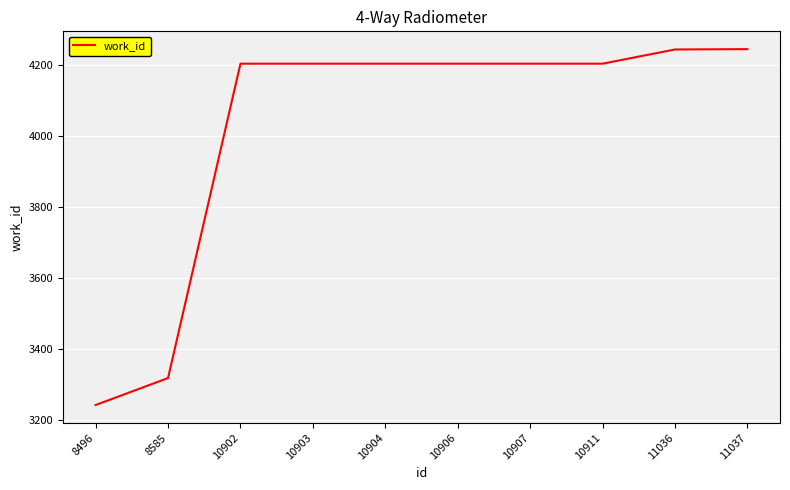

The value at 11037 is 5642. True or false?

False